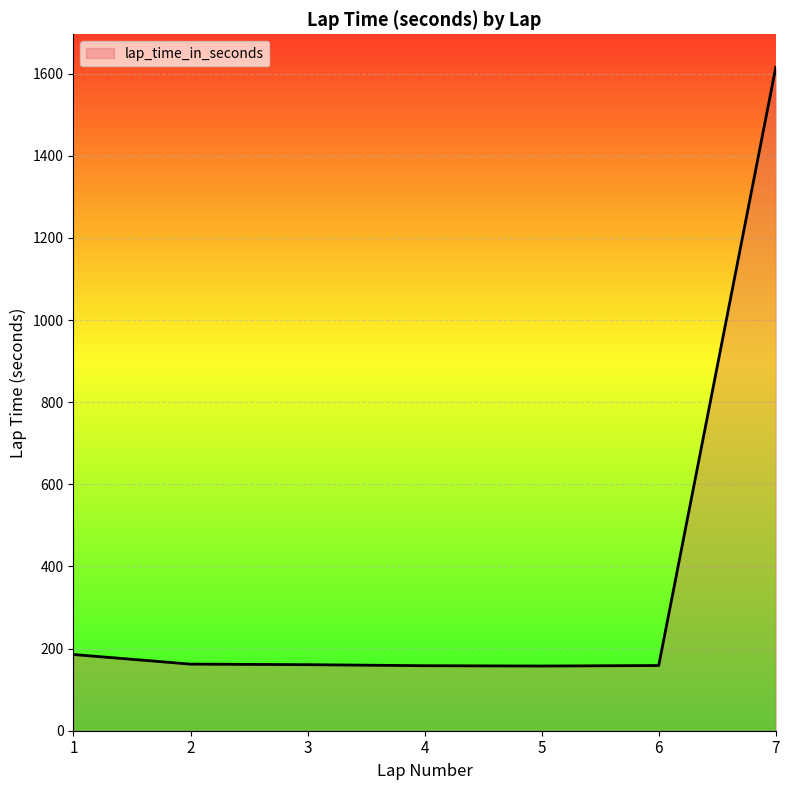

The value at 3 is 37.6. True or false?

False